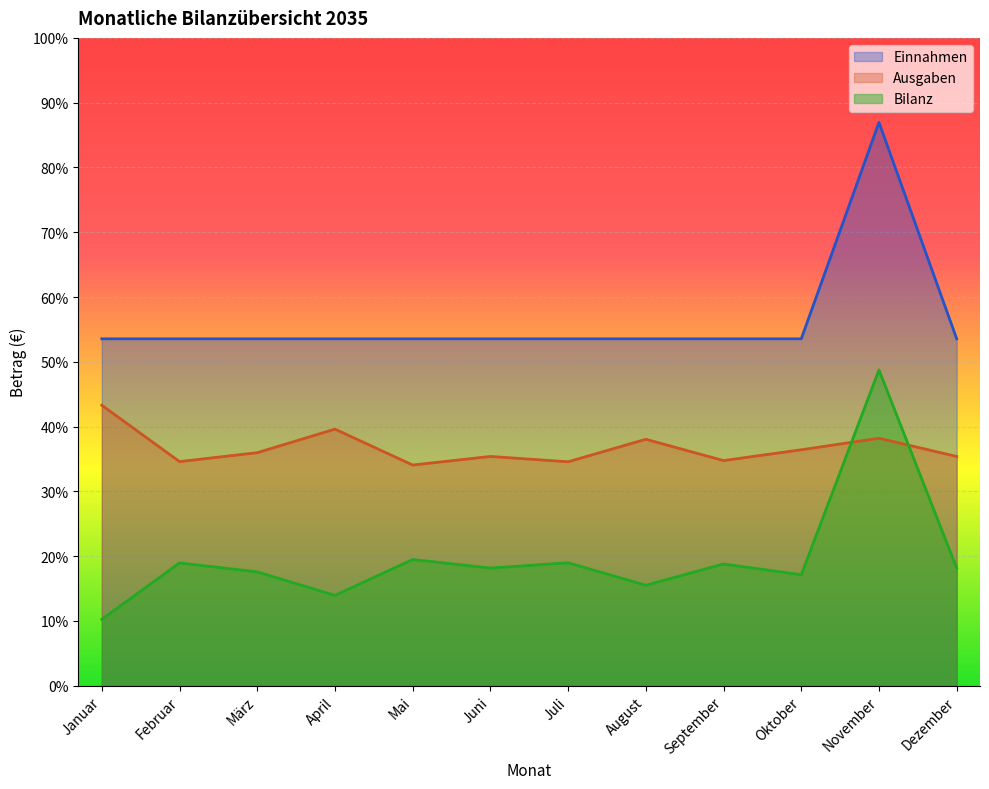

Read the Einnahmen value at Juli.

10100